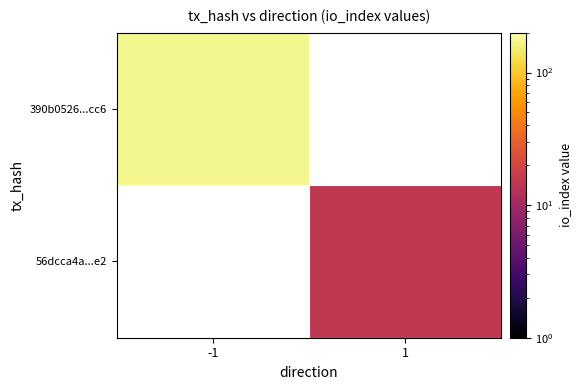

List the labels in order of 56dcca4a...e2 value, smallest first.

-1, 1